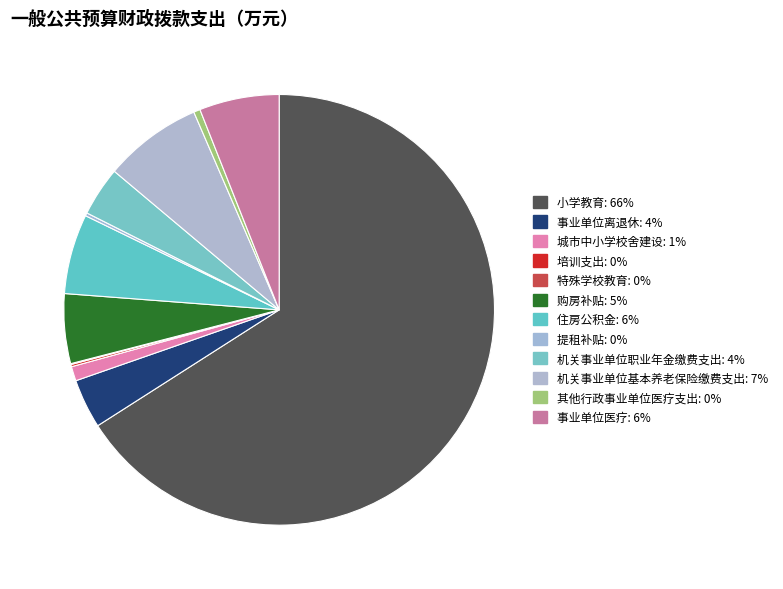

Rank the categories by value from highest to lowest.

小学教育, 机关事业单位基本养老保险缴费支出, 住房公积金, 事业单位医疗, 购房补贴, 事业单位离退休, 机关事业单位职业年金缴费支出, 城市中小学校舍建设, 其他行政事业单位医疗支出, 提租补贴, 培训支出, 特殊学校教育